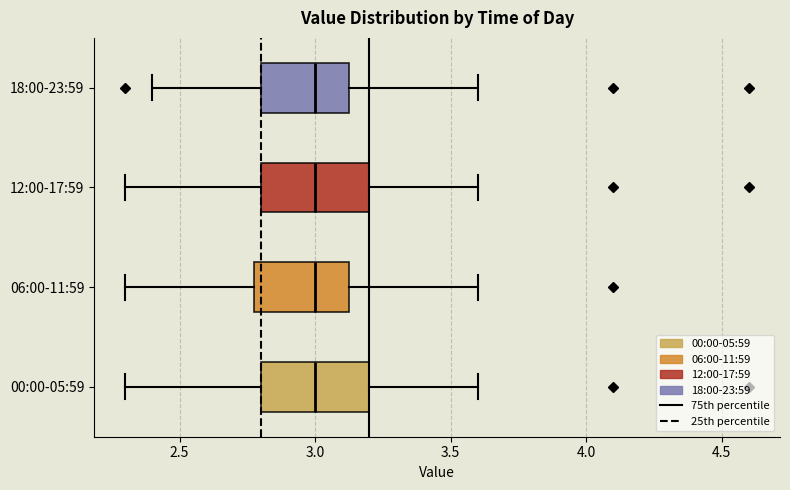

Reading bottom to top, transcribe this box plot: for each box, give where its median line is, the range the box spans, and where its two whiskers end, as read against the x-axis. The values are not printed on the chart, so give them approximately, as read against the axis.

00:00-05:59: median 3.00, box 2.80 to 3.20, whiskers 2.30 to 3.60
06:00-11:59: median 3.00, box 2.80 to 3.15, whiskers 2.30 to 3.60
12:00-17:59: median 3.00, box 2.80 to 3.20, whiskers 2.30 to 3.60
18:00-23:59: median 3.00, box 2.80 to 3.15, whiskers 2.40 to 3.60